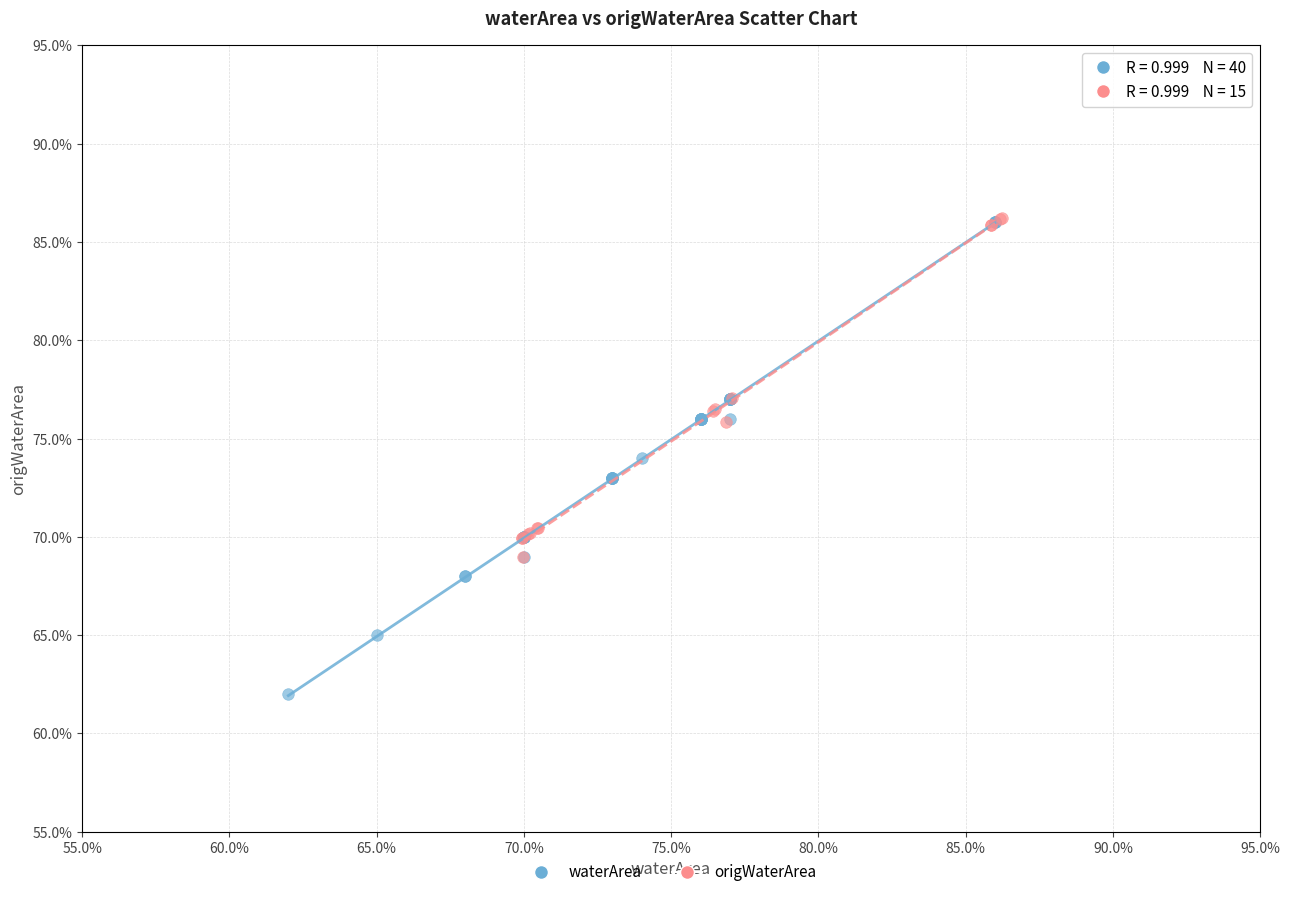

What are all the series names shown in the legend?

waterArea, origWaterArea